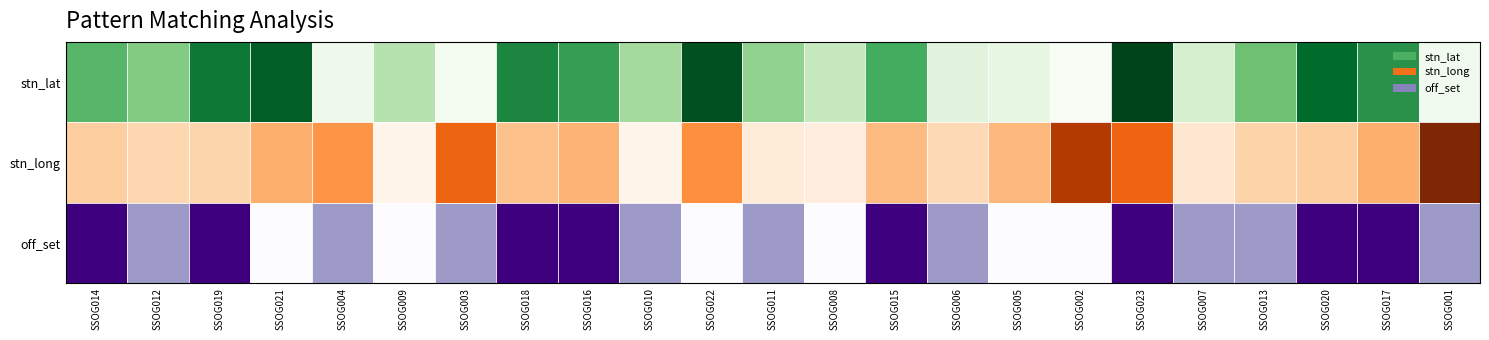

How many data points does each series have?

23